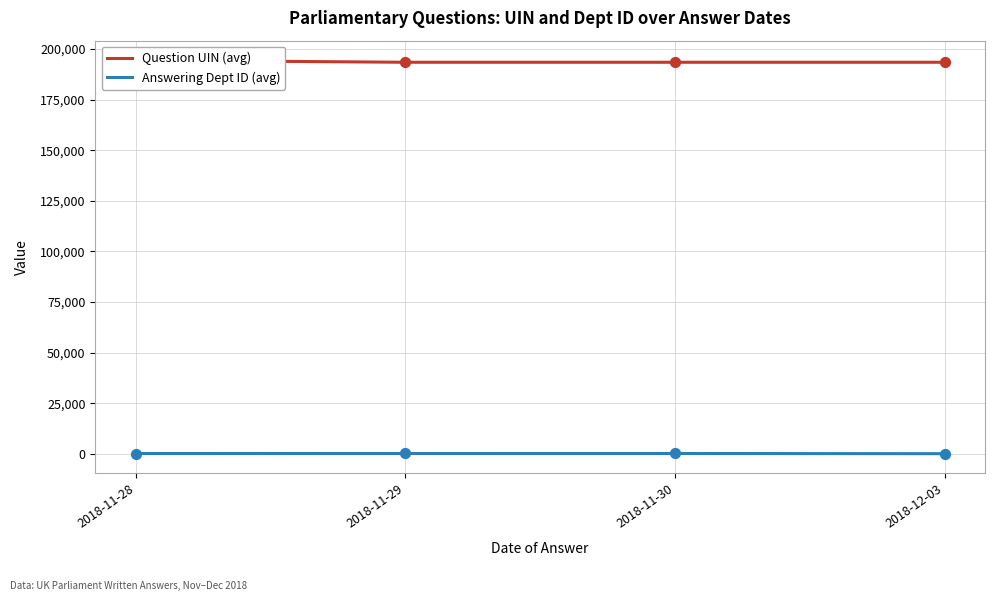

Is the value of Question UIN (avg) at 2018-12-03 greater than the value of Answering Dept ID (avg) at 2018-11-29?

Yes